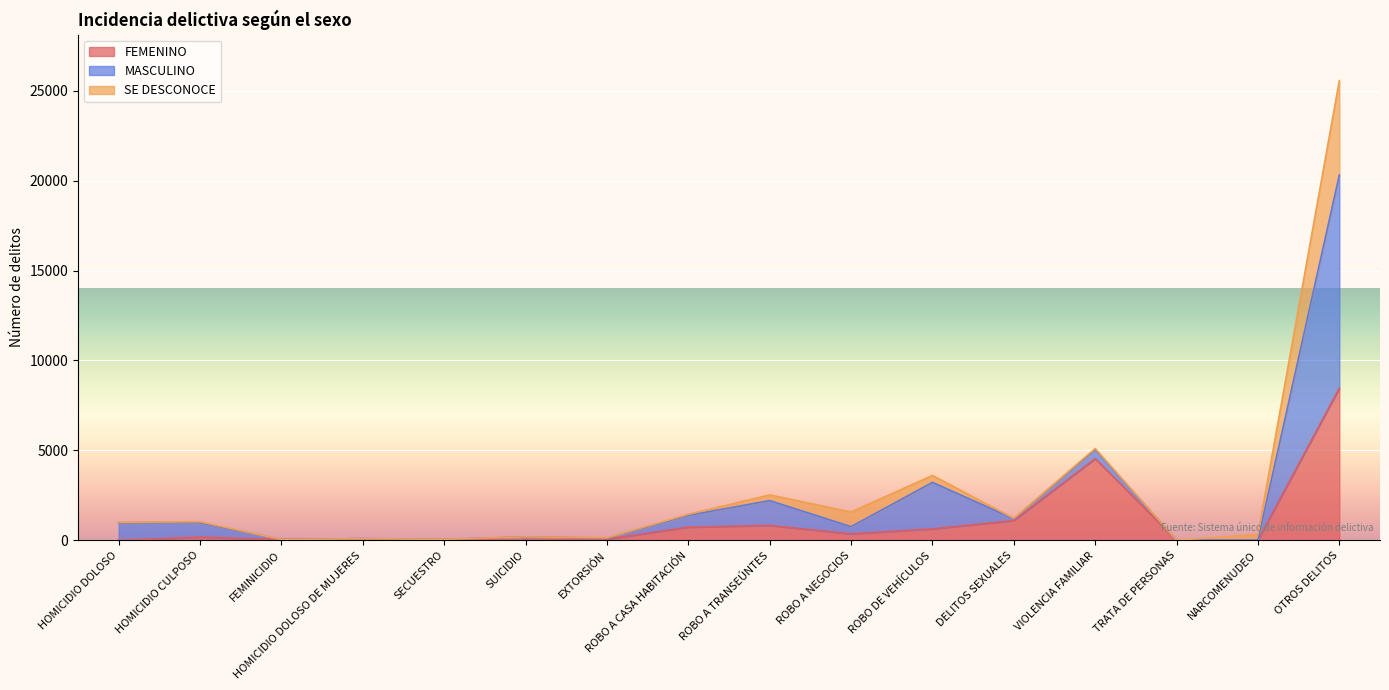

Between HOMICIDIO DOLOSO DE MUJERES and FEMINICIDIO, which is larger?

HOMICIDIO DOLOSO DE MUJERES